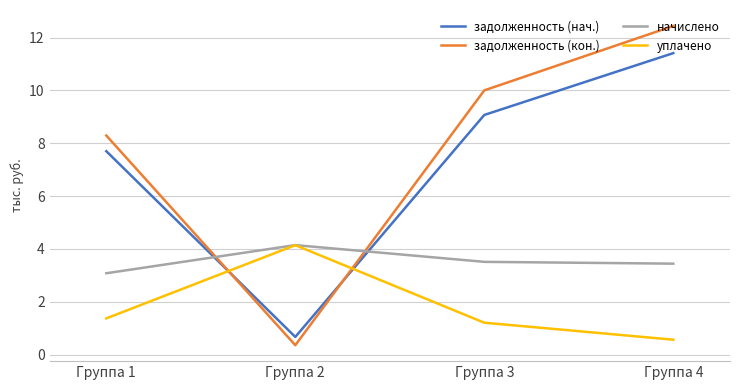

Is it true that задолженность (нач.) equals 0.7 at Группа 2?

True